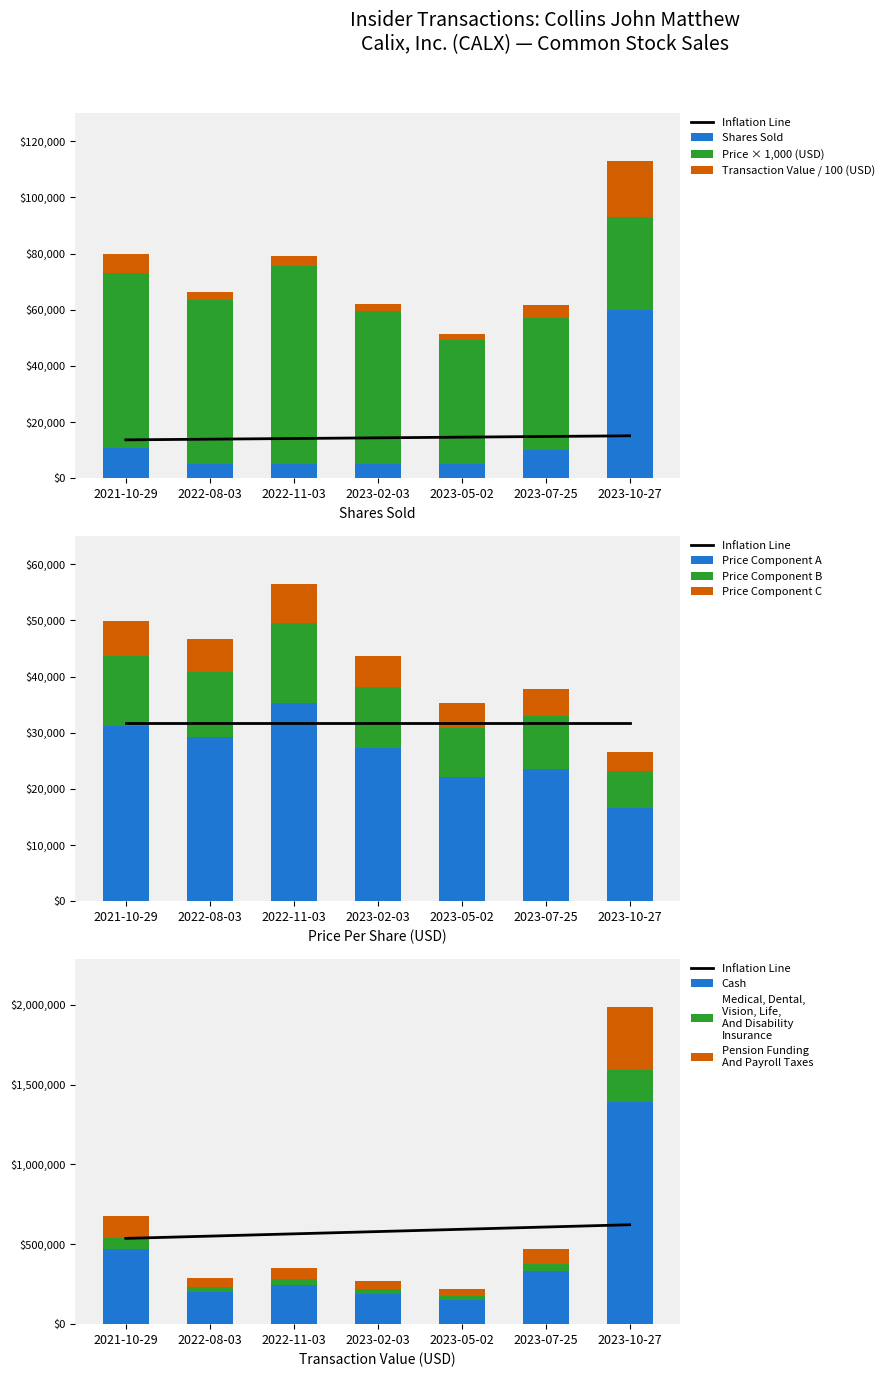

How many data points in transactionValue are less than 35325?

3